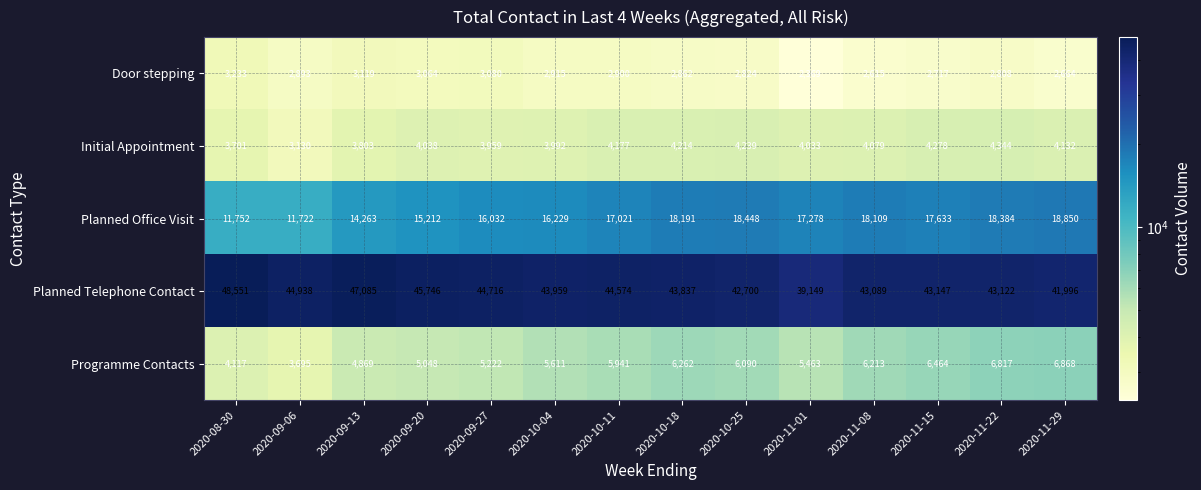

List the series in order of their peak value, lowest first.

Door stepping, Initial Appointment, Programme Contacts, Planned Office Visit, Planned Telephone Contact